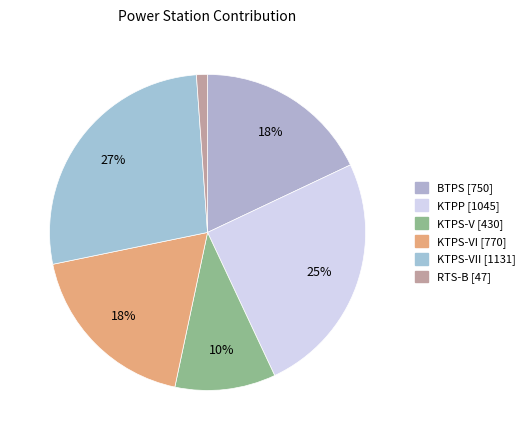

Count the number of slices in the pie.

6